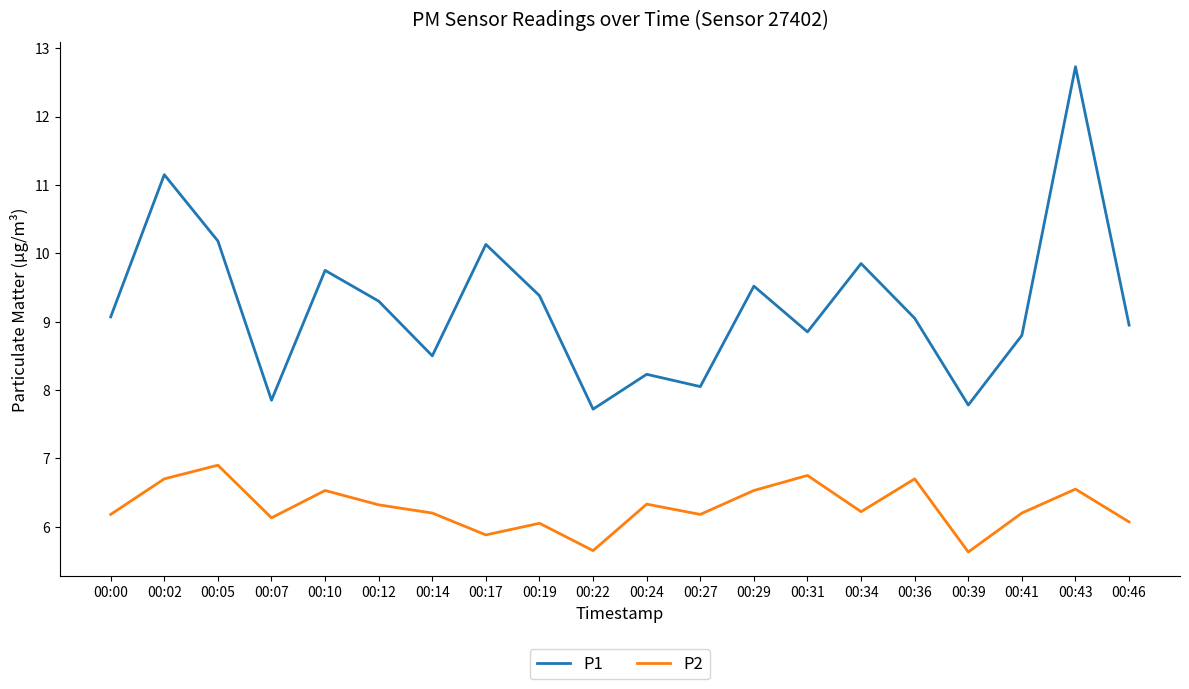

What is the total value across all series at 00:07?

14.0